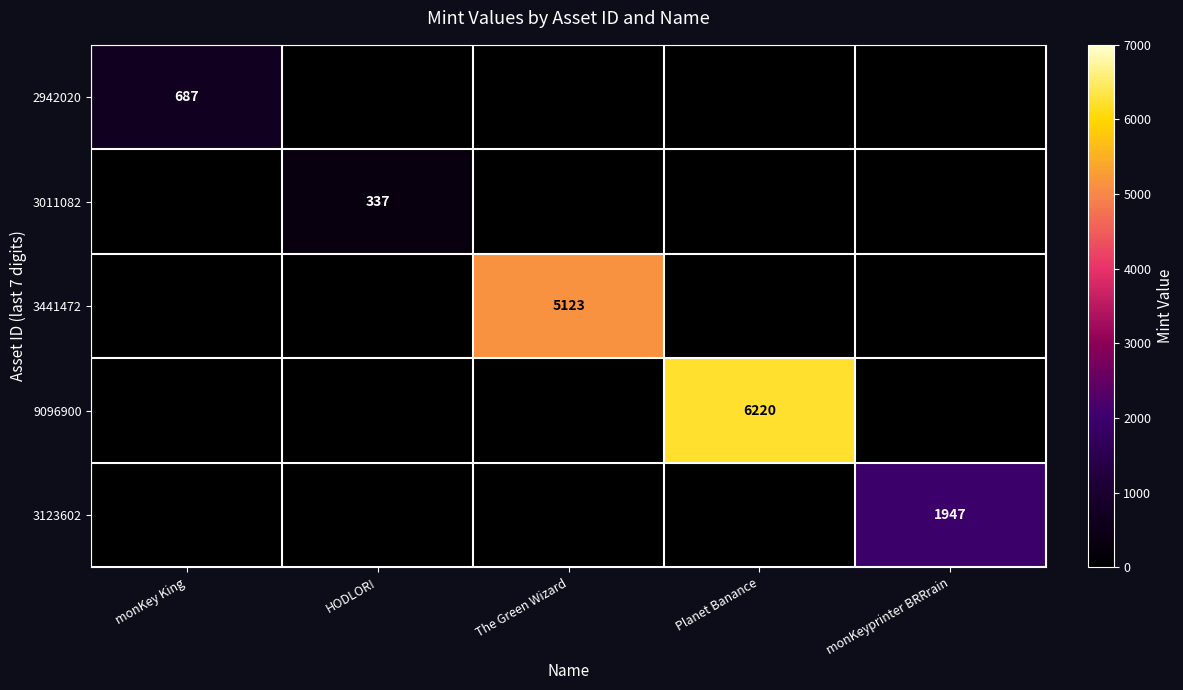

The 2942020 series shows 687 at monKey King. True or false?

True